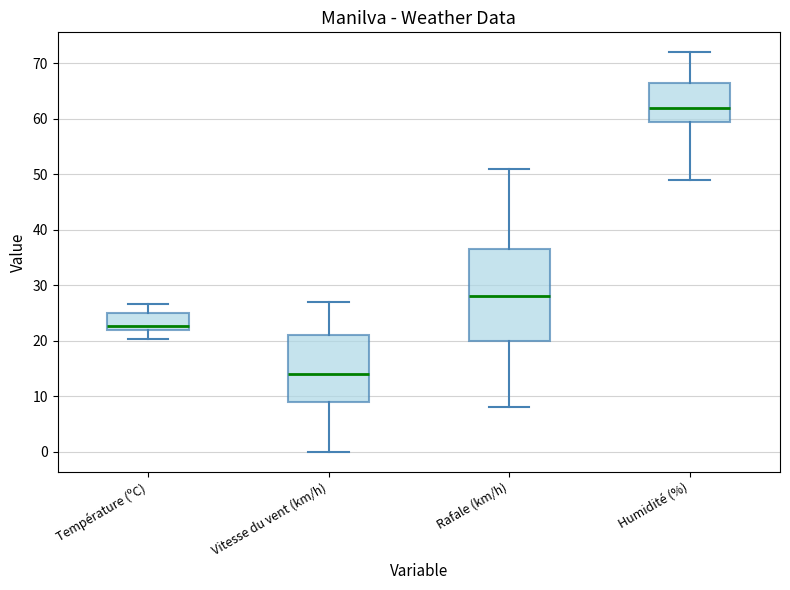

Which box has the lowest median line?

Vitesse du vent (km/h)